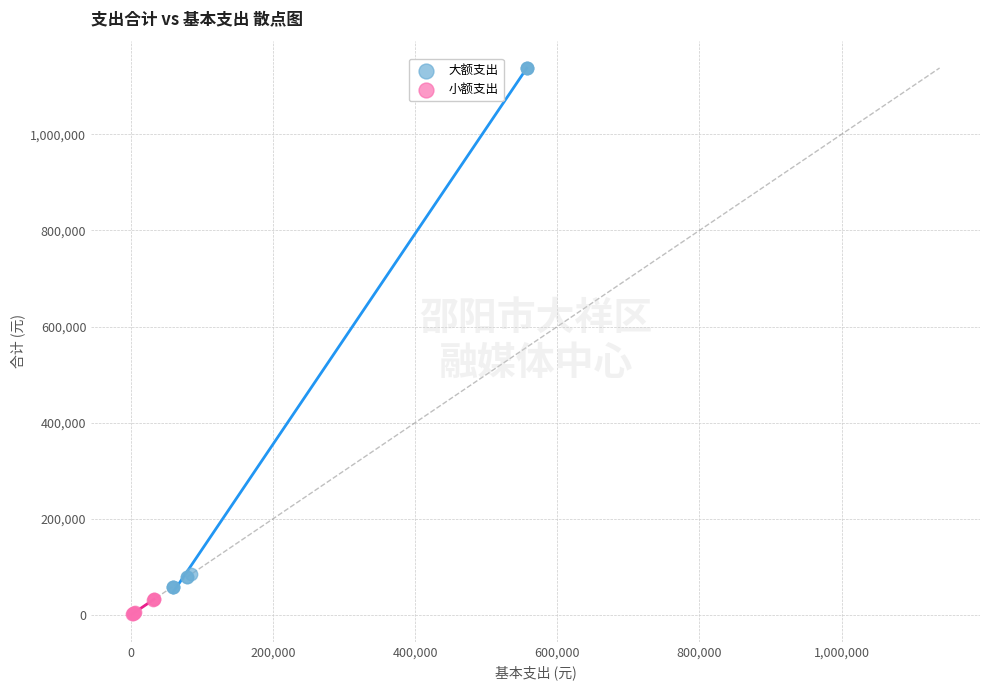

Which series has the largest Y range (max minus min)?

大额支出